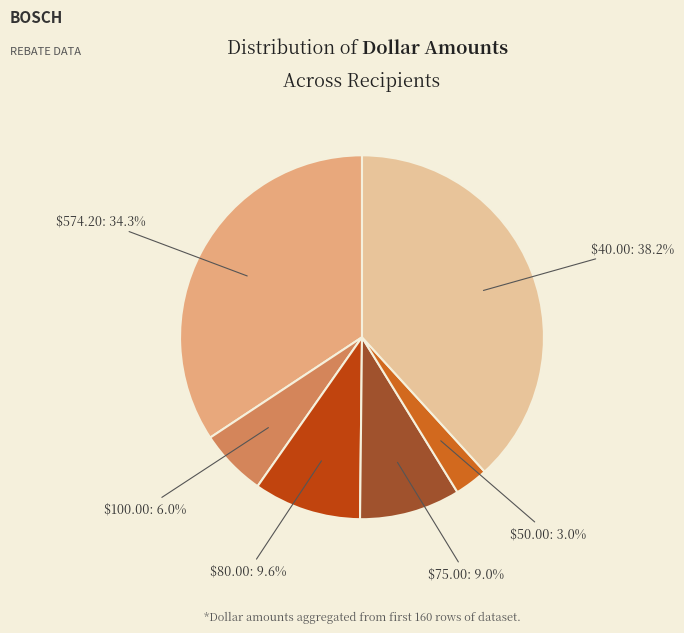

Is there a majority slice in this chart?

No